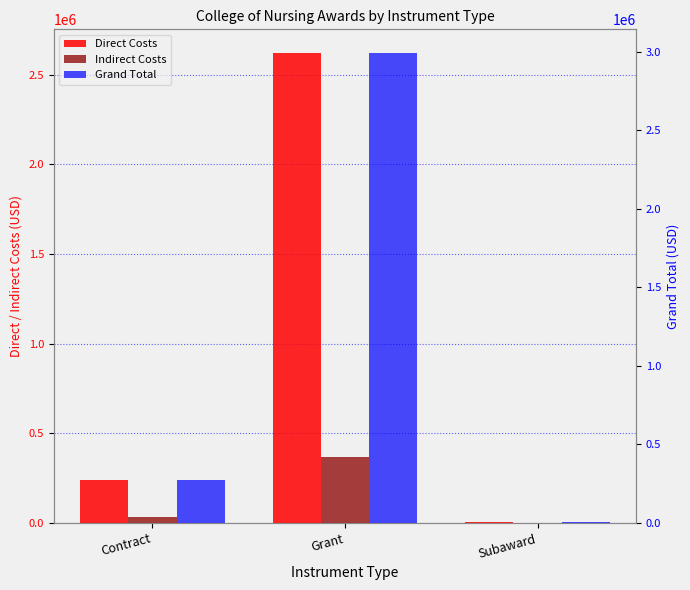

What is the value of the Grand Total bar at the 2nd from the left?

2992472